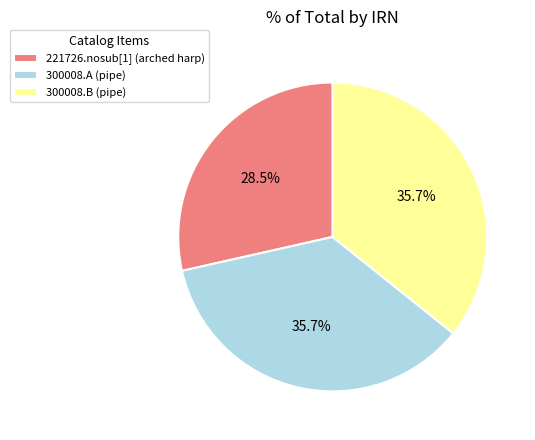

To the nearest percent, what is the combined percentage of 300008.B (pipe) and 300008.A (pipe)?

71%